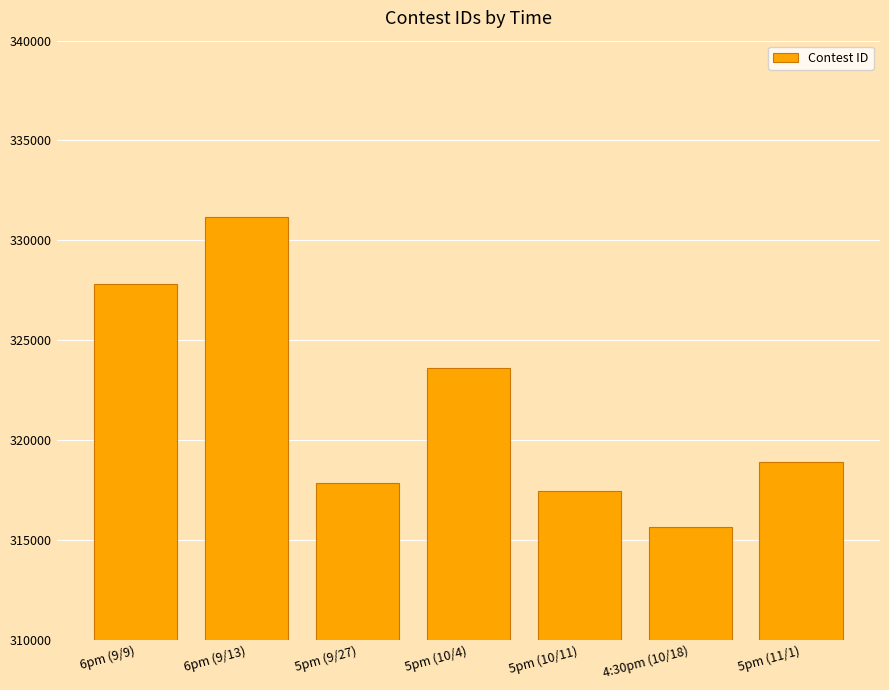

What is the minimum value shown in the chart?

315654